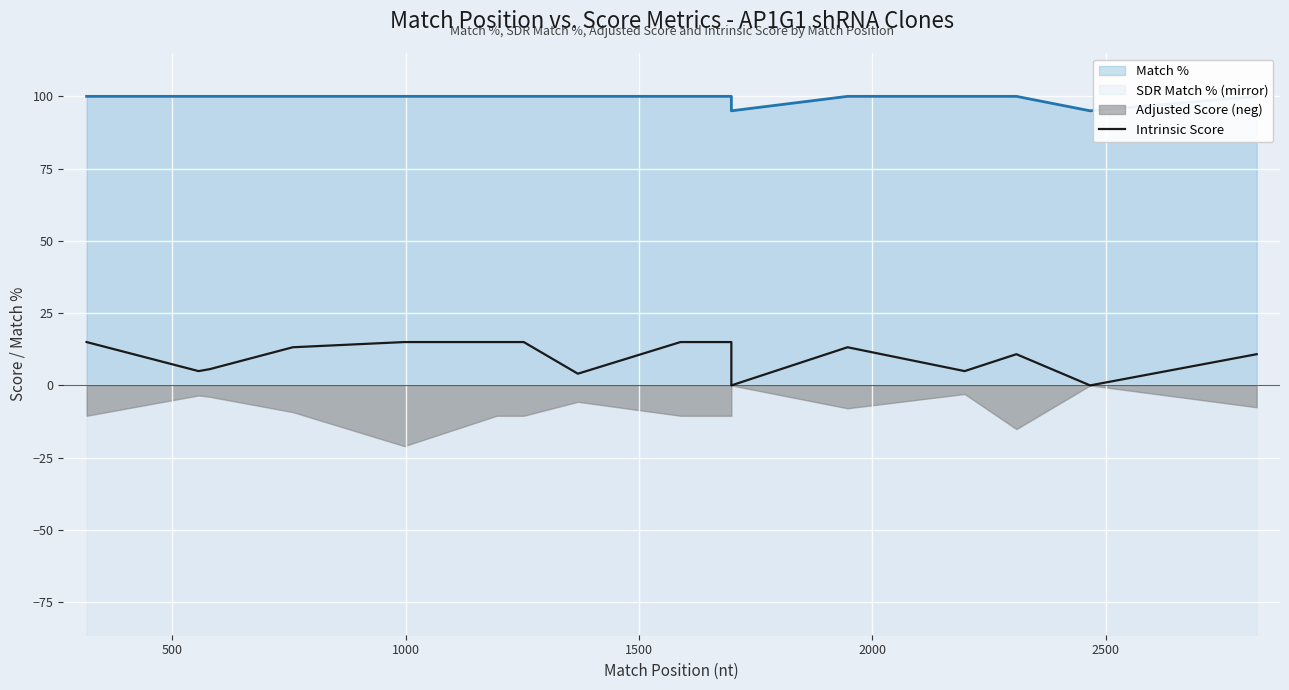

How many positive values are there?

18